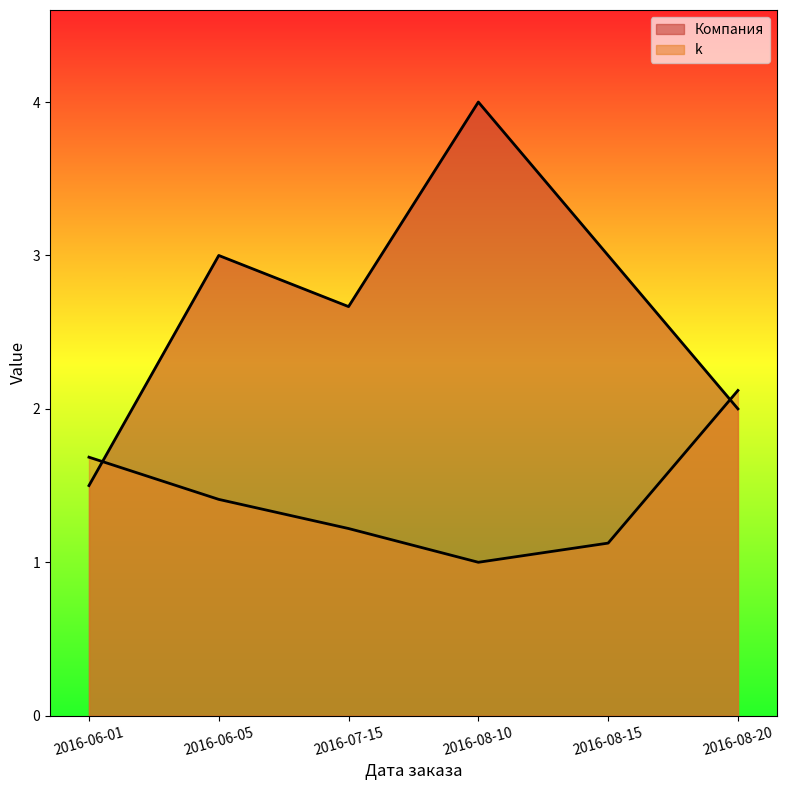

What is the smallest value displayed?

1.0